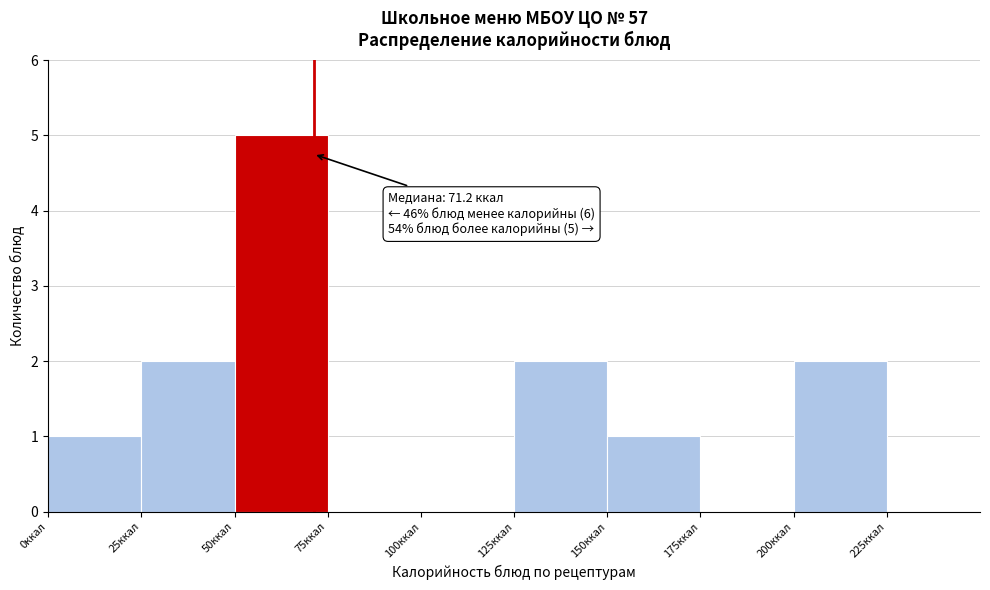

Over which range of the x-axis is the bar tallest?

50 to 75